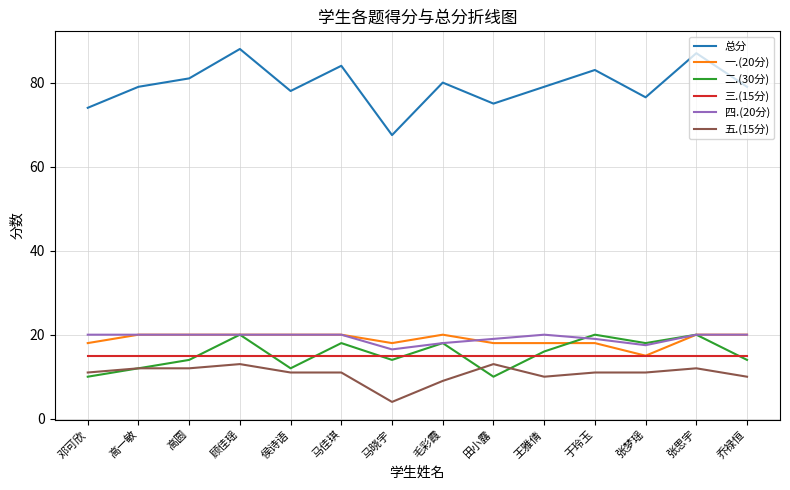

What is the minimum value for 二.(30分)?

10.0